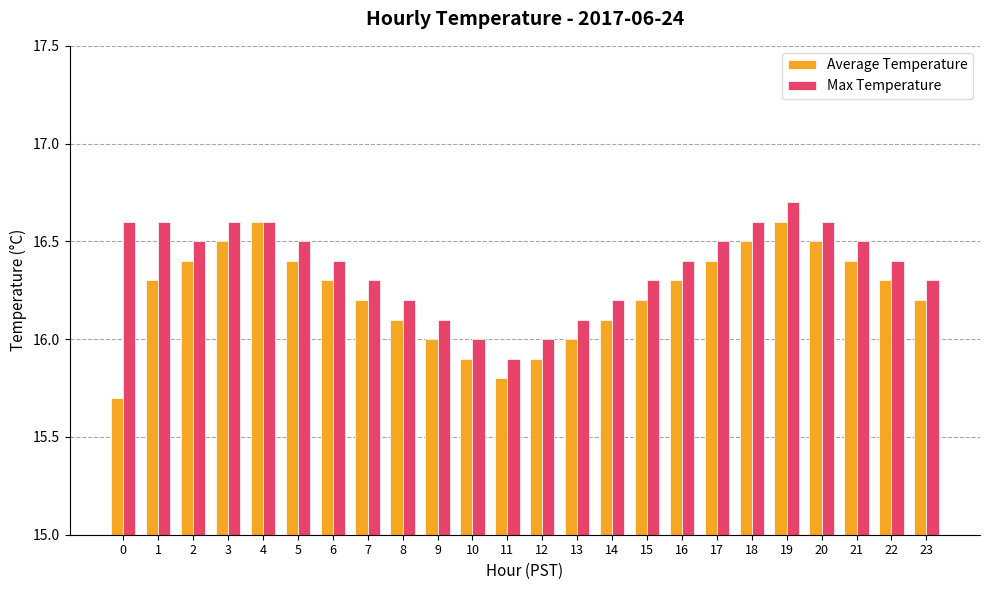

What is the difference between the highest and lowest values at 9?

0.1